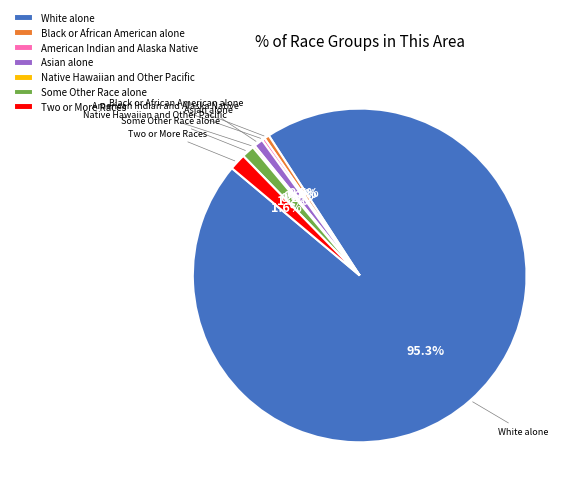

What is the total percentage of Asian alone and Some Other Race alone?

2.1%